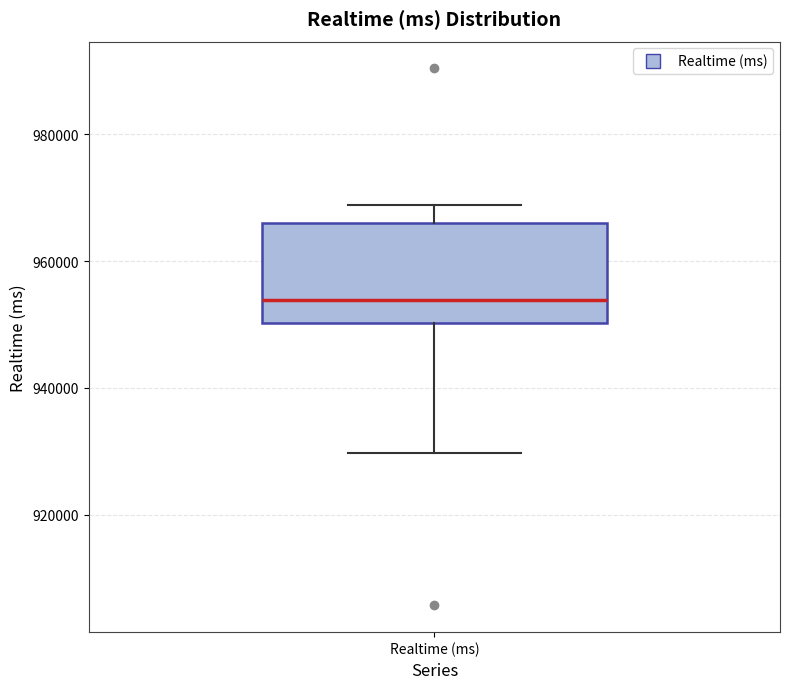

Read this box plot against the y-axis: the position of the median line, the range covered by the box, and the ends of both whiskers. The values are not printed on the chart, so give them approximately, as read against the axis.

median 954000, box 950000 to 966000, whiskers 930000 to 968000